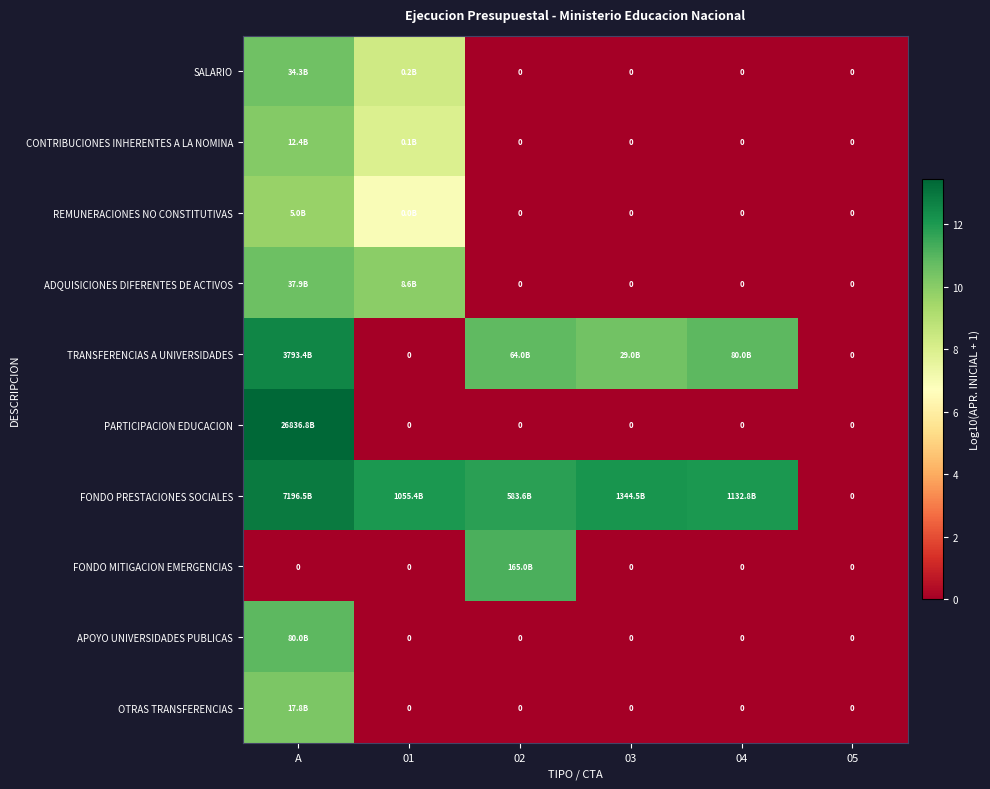

List the labels in order of TRANSFERENCIAS A UNIVERSIDADES value, largest first.

A, 04, 02, 03, 01, 05